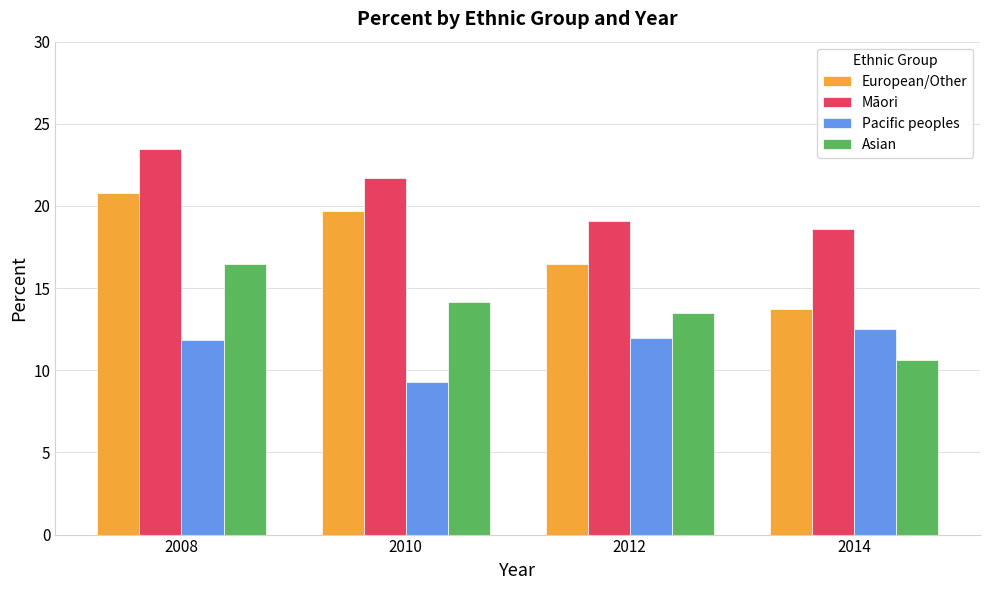

What is the difference between the Māori values at 2008 and 2010?

1.8